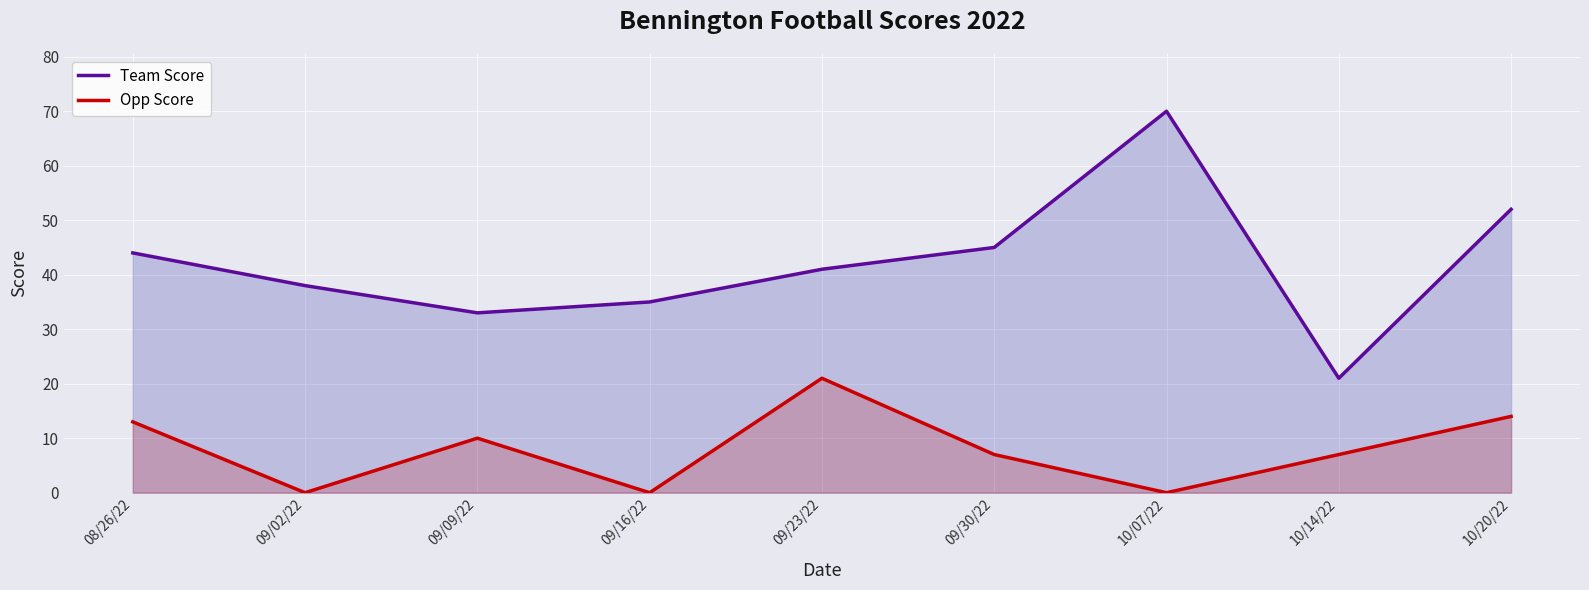

Which category has the lowest value across all series?

09/02/22